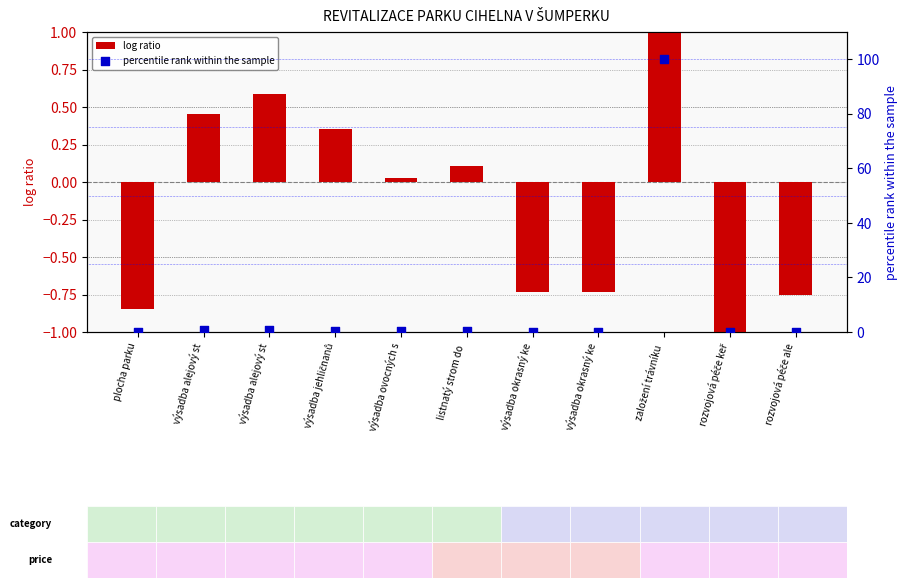

At which category is the sum across all series the highest?

založení trávníku 